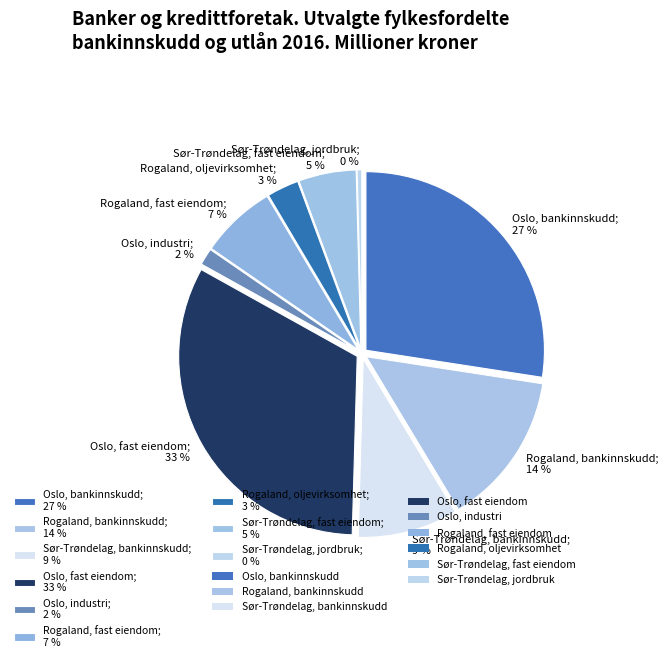

What is the change in value from Rogaland, bankinnskudd to Sør-Trøndelag, bankinnskudd?

-32873